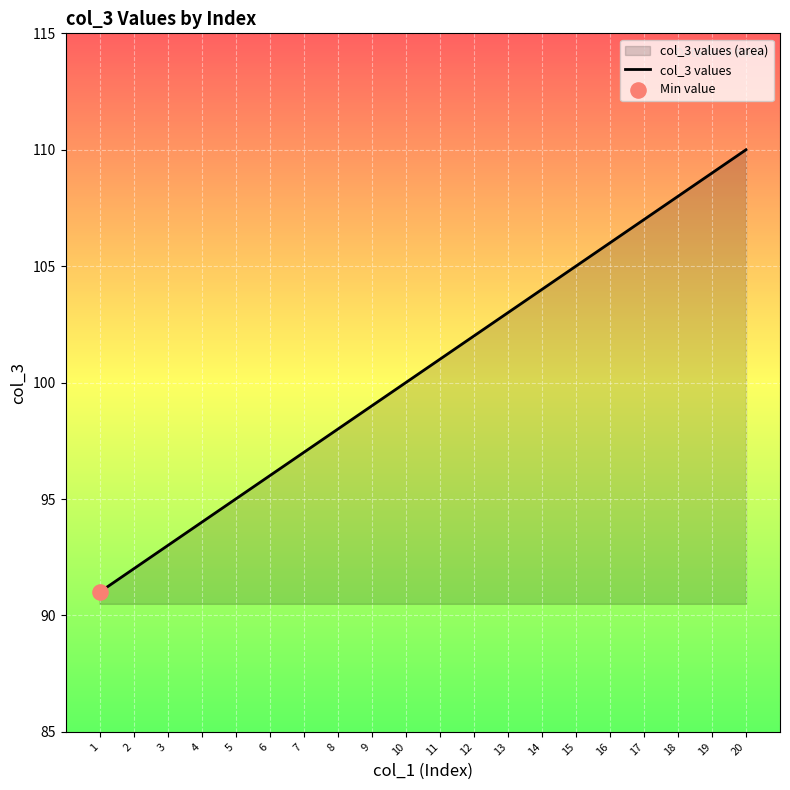

What is the change in value from 13 to 19?

+6